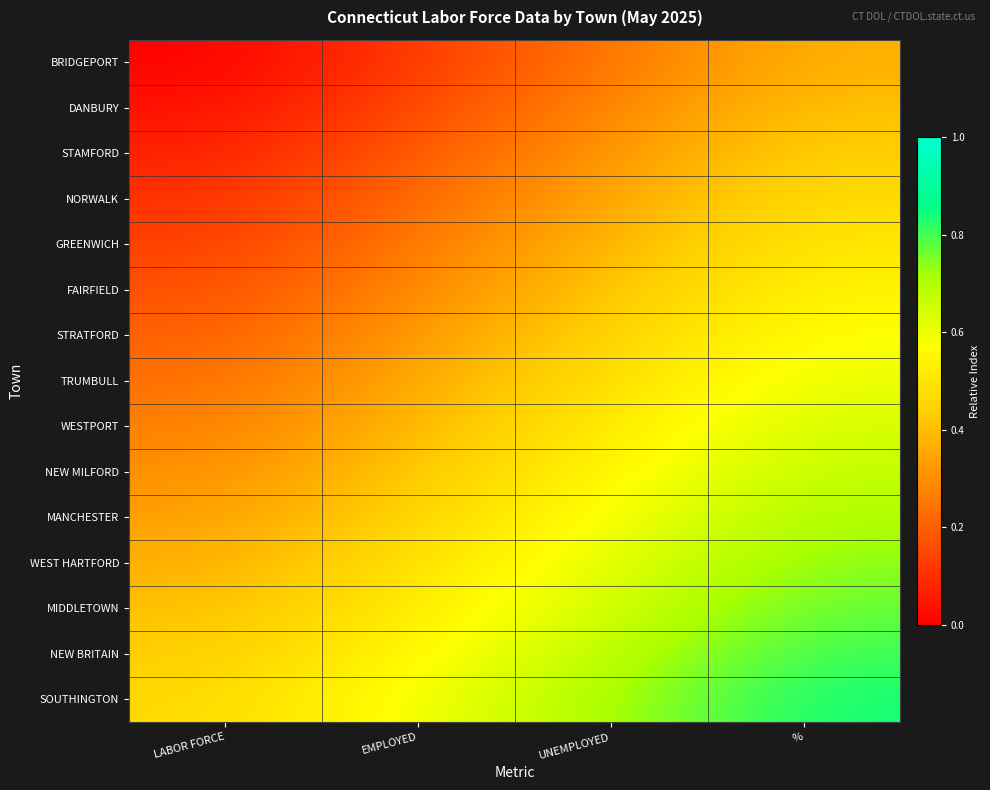

At which category is the sum across all series the highest?

%